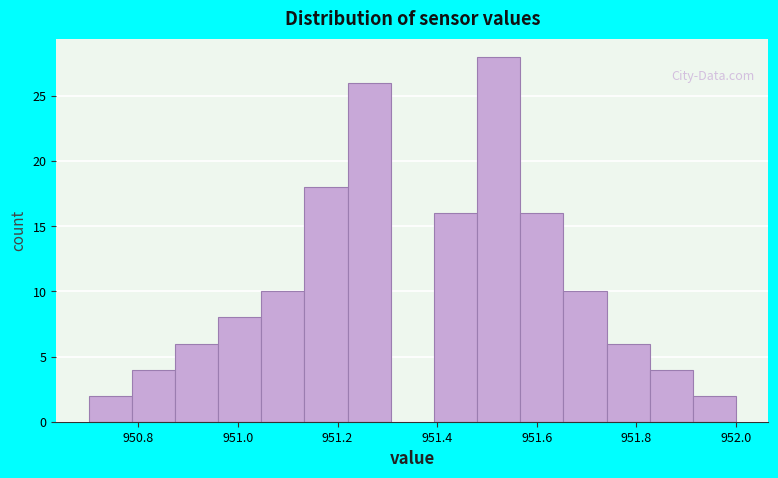

Reading left to right, transcribe this chart: for each bar, give the range it covers on the x-axis and its height. Neither the bar edges nor the heights are printed on the chart, so give them approximately, as read against the axes.

950.70 to 950.78: 2
950.78 to 950.88: 4
950.88 to 950.96: 6
950.96 to 951.04: 8
951.04 to 951.14: 10
951.14 to 951.22: 18
951.22 to 951.30: 26
951.30 to 951.40: 0
951.40 to 951.48: 16
951.48 to 951.56: 28
951.56 to 951.66: 16
951.66 to 951.74: 10
951.74 to 951.82: 6
951.82 to 951.92: 4
951.92 to 952.00: 2